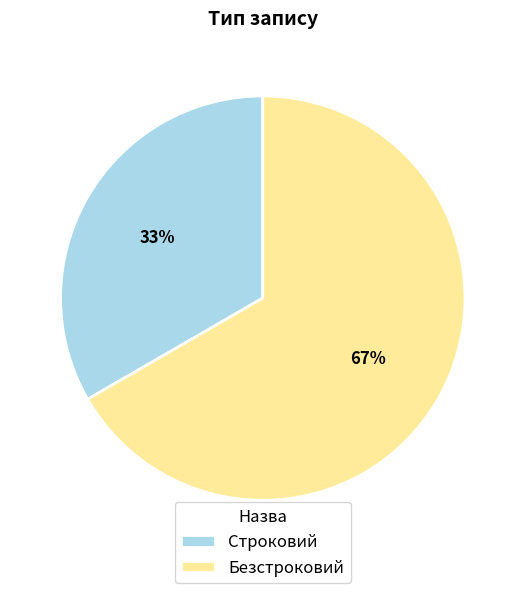

To the nearest percent, what is the average slice percentage?

50%